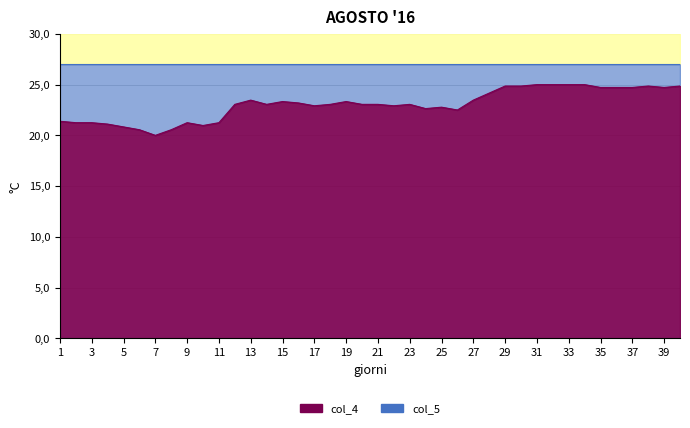

List the labels in order of value, largest first.

30, 31, 32, 33, 28, 29, 37, 39, 34, 35, 36, 38, 27, 12, 26, 14, 18, 15, 11, 13, 17, 19, 20, 22, 16, 21, 24, 23, 25, 0, 1, 2, 8, 10, 3, 9, 4, 5, 7, 6